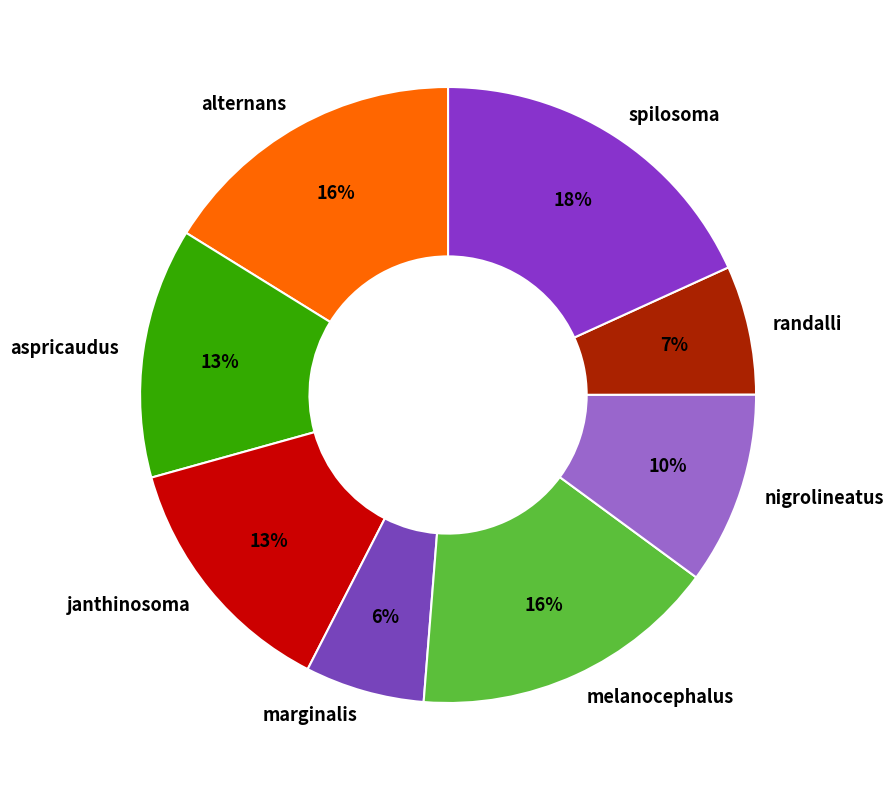

Combined, do aspricaudus and randalli account for over 50%?

No